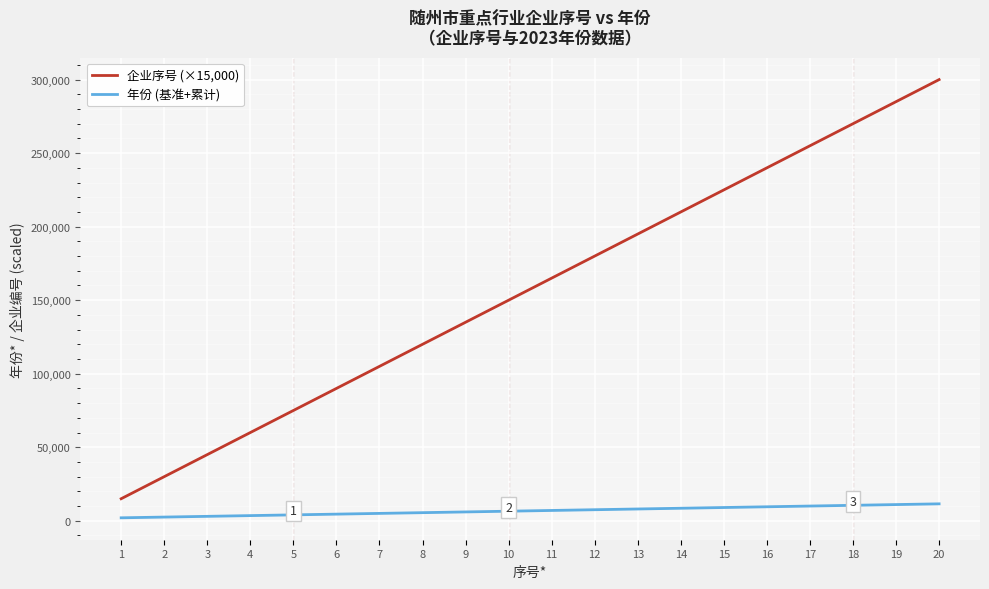

What is the difference between the maximum and minimum values in the 年份 (基准+累计) series?

9500